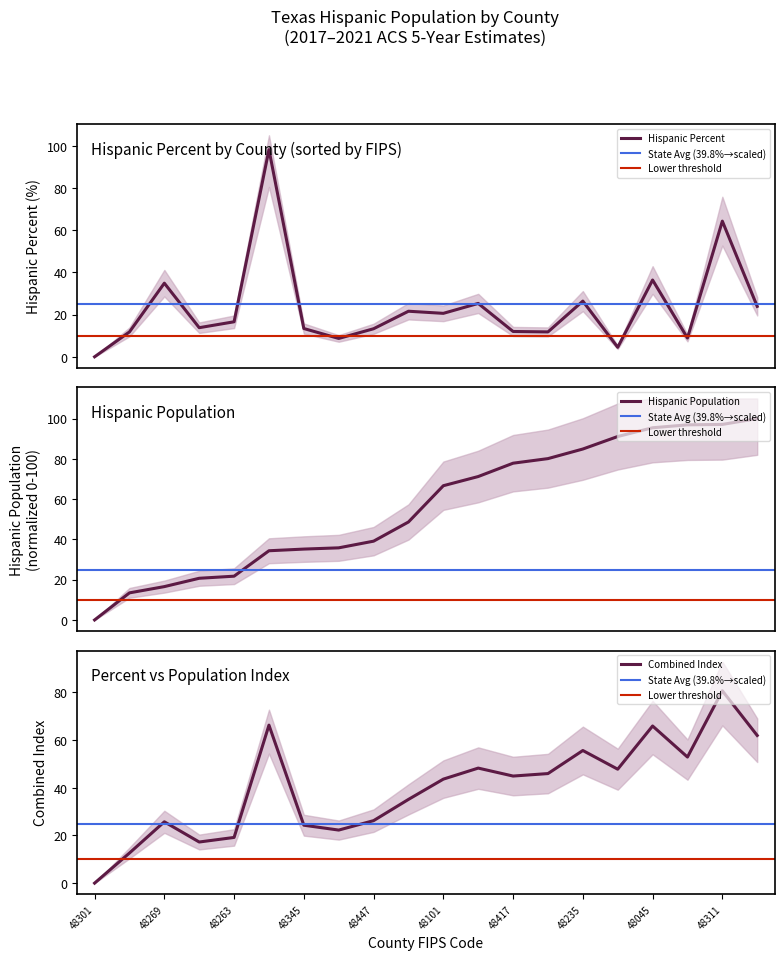

The Combined Index series shows 10.7 at 48447. True or false?

False